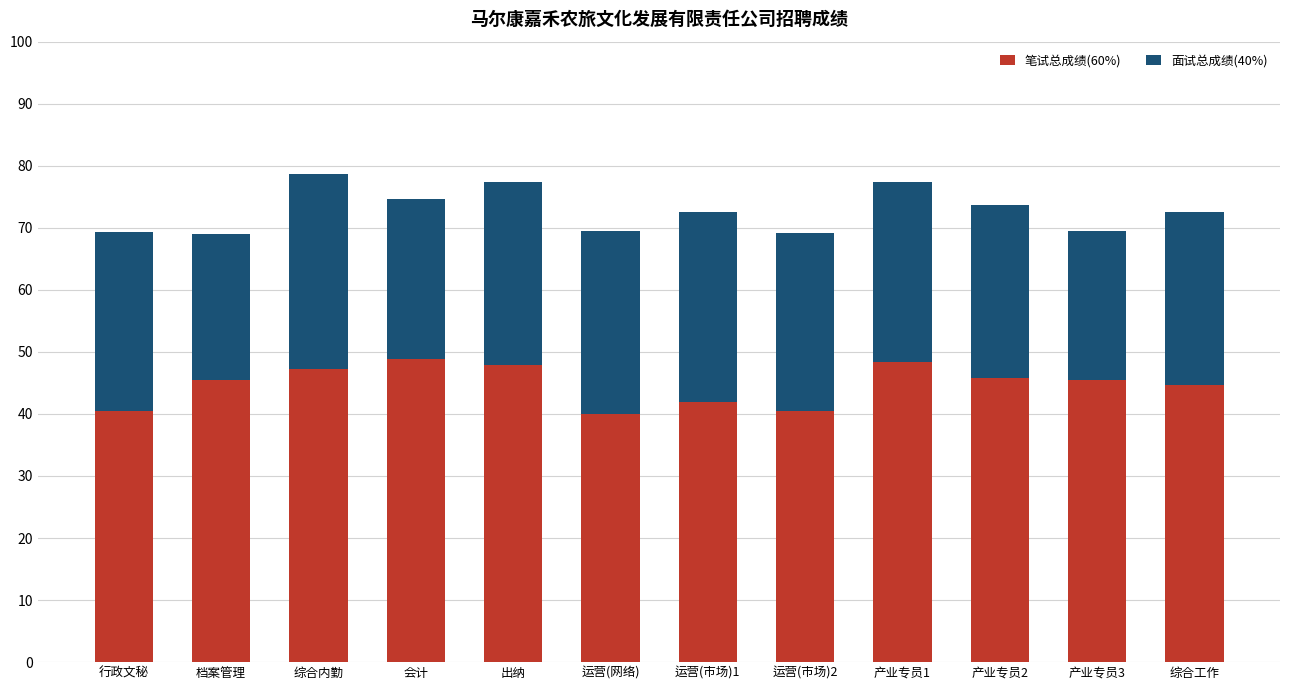

What is the sum of all 笔试总成绩(60%) values?

536.7